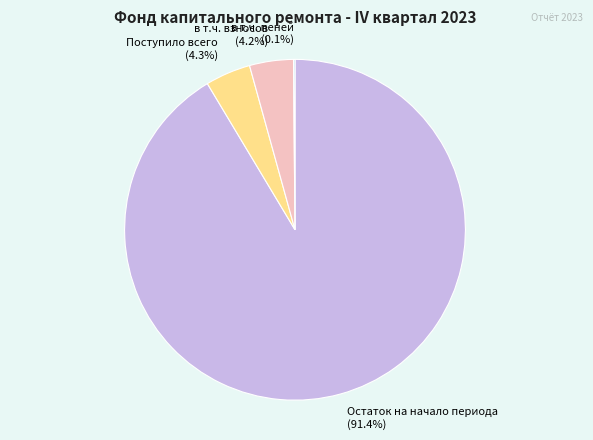

Is there a majority slice in this chart?

Yes